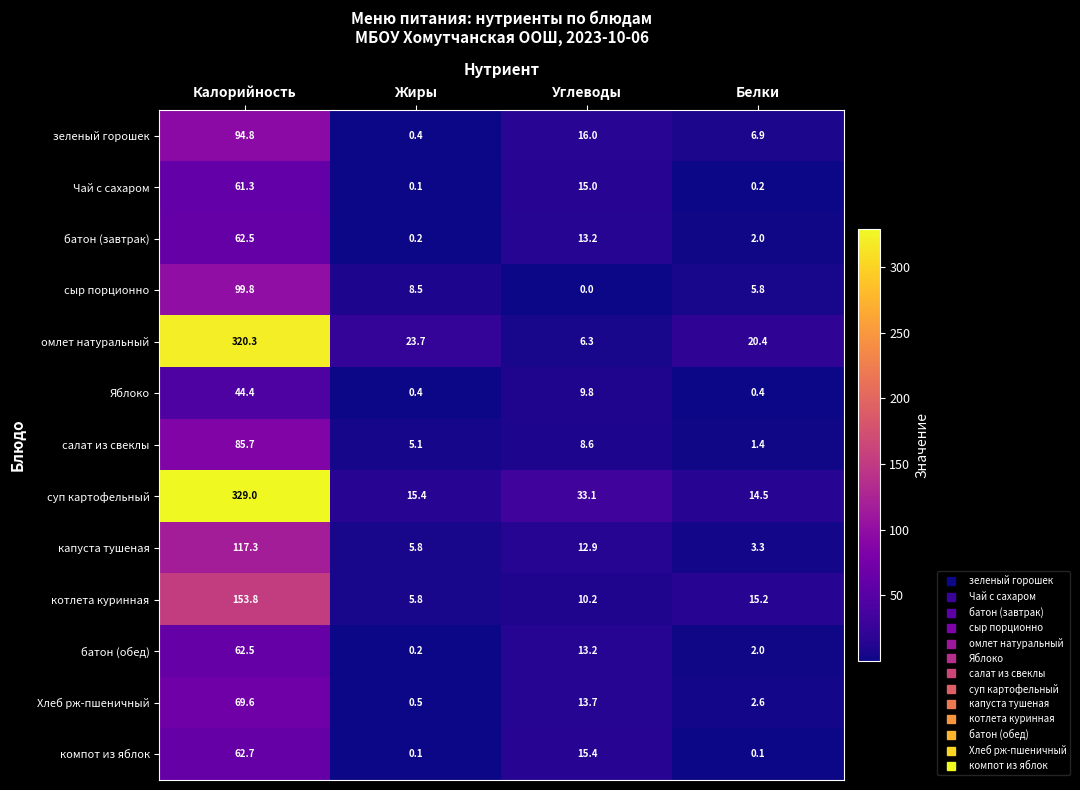

Is the value of суп картофельный at Белки greater than the value of зеленый горошек at Белки?

Yes